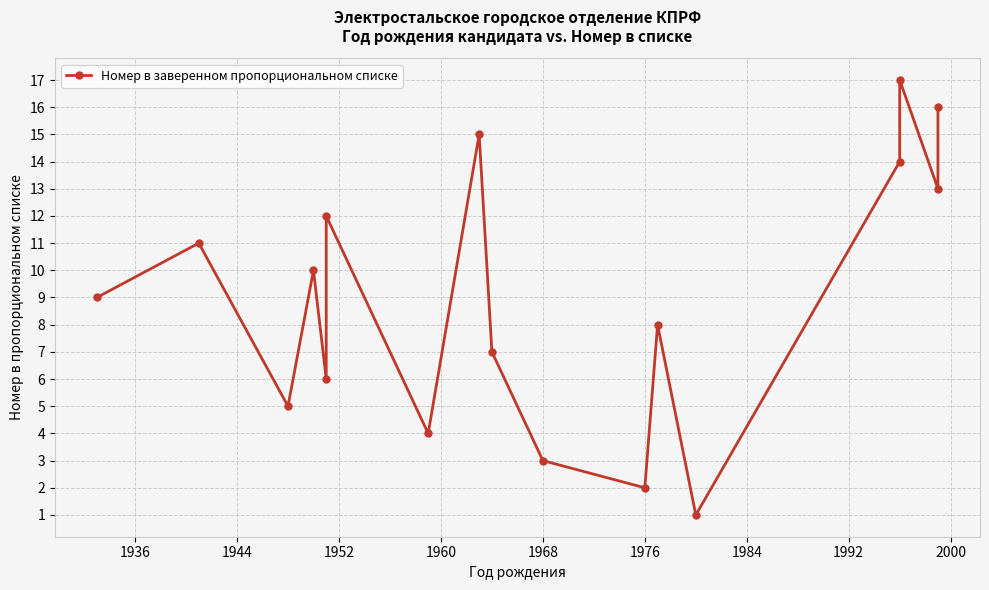

What is the value of the 14th point from the left?

14